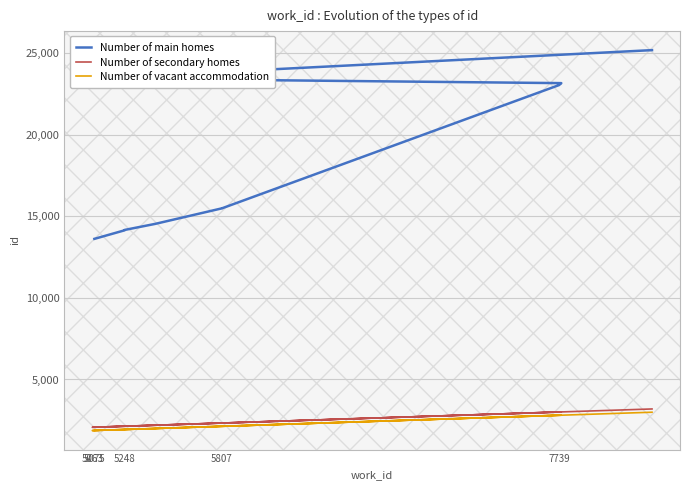

True or false: Number of main homes and Number of vacant accommodation cross at least once.

False